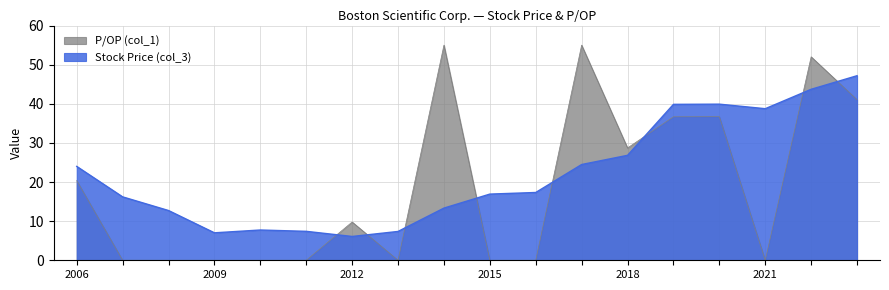

Rank the series by their average value, from lowest to highest.

P/OP (col_1), Stock Price (col_3)